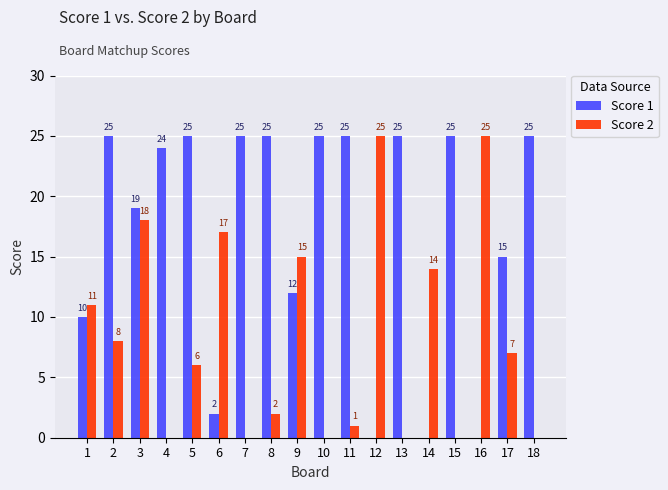

How many series are shown in this chart?

2